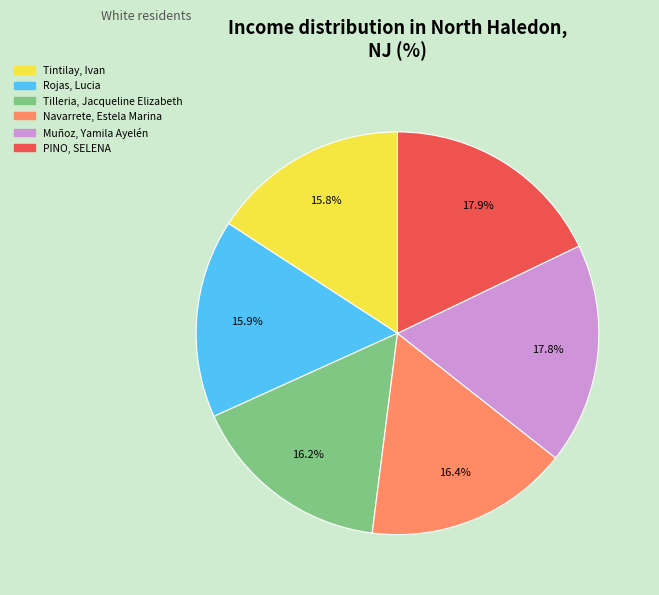

What percentage do Muñoz, Yamila Ayelén and Tilleria, Jacqueline Elizabeth together represent?

34.0%